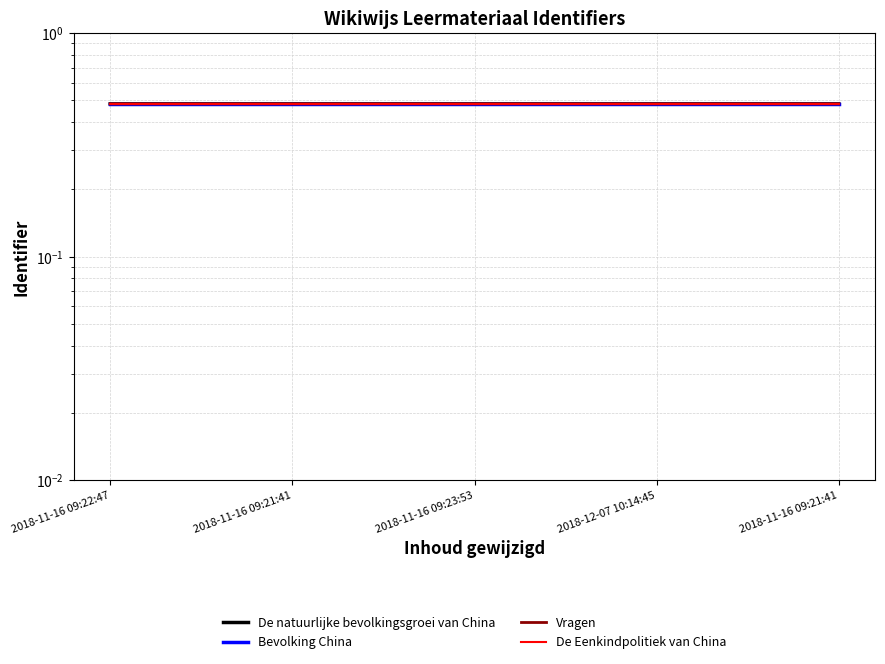

Count the Vragen values in the range 0 to 1.

5